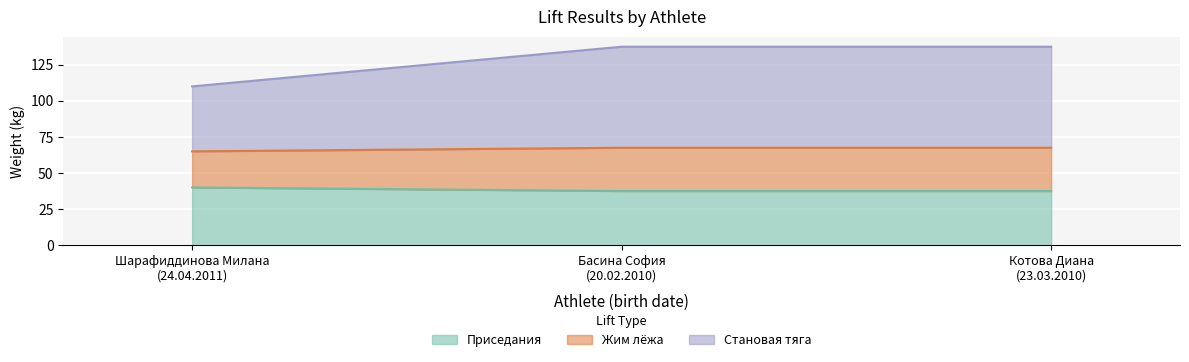

What is the highest value of the Приседания series?

40.0